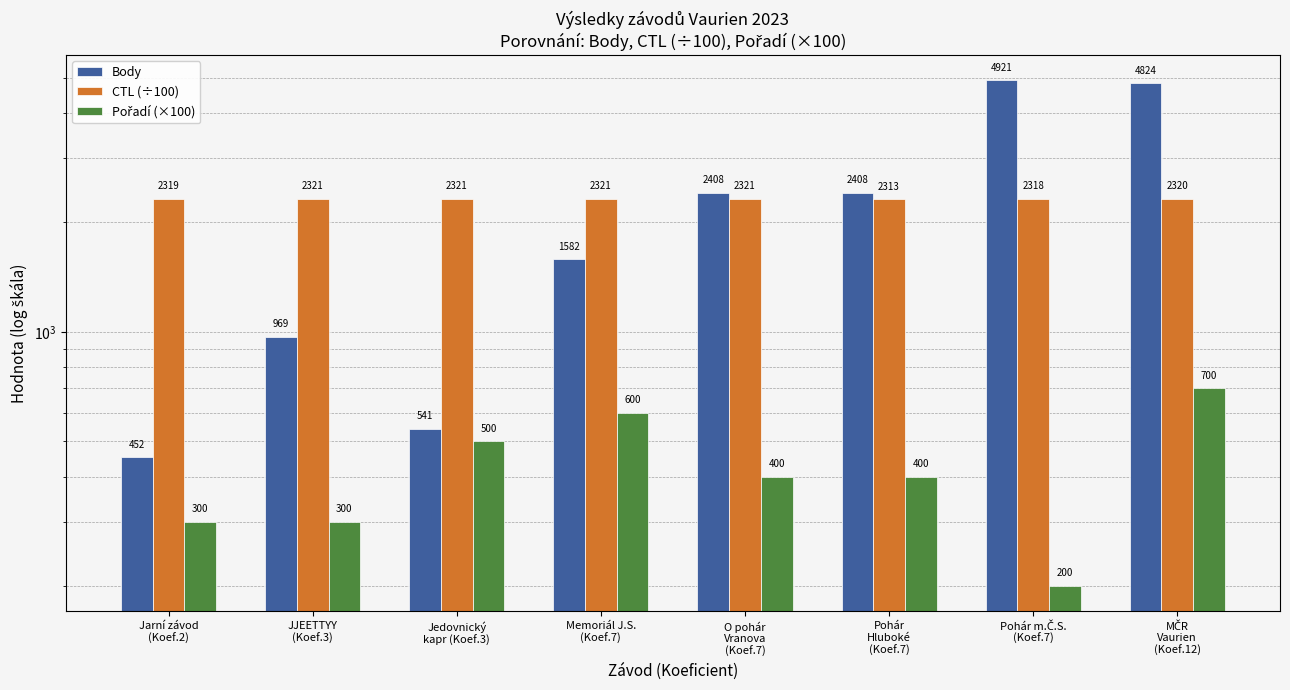

Which series has the largest total across all categories?

CTL (÷100)